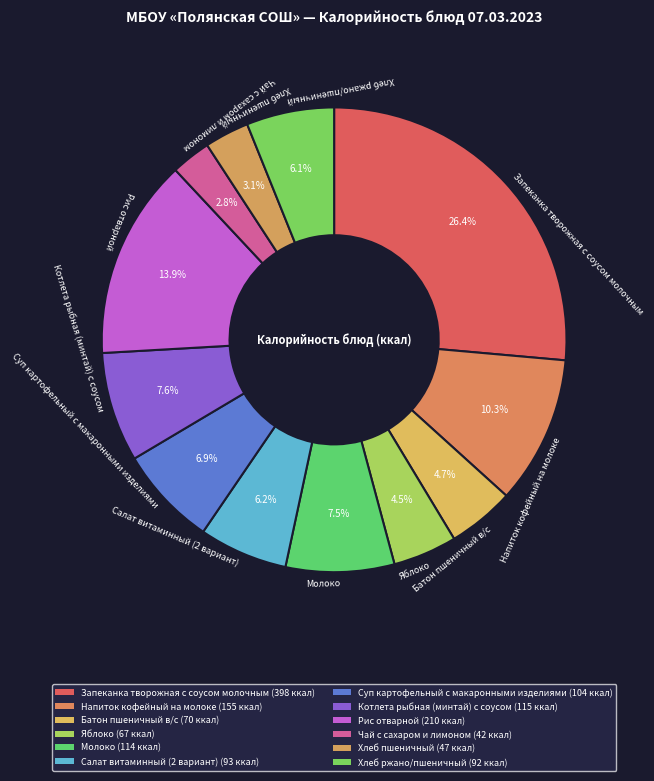

What is the change in value from Салат витаминный (2 вариант) to Чай с сахаром и лимоном?

-51.3